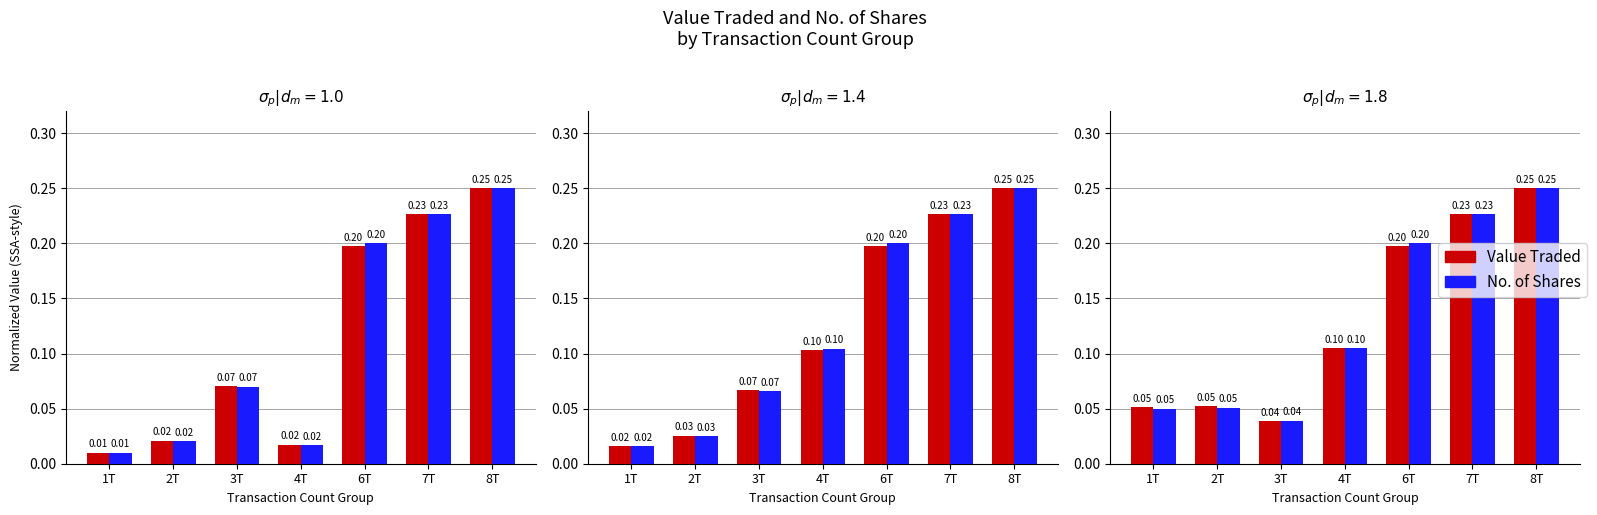

The value of Value Traded at 2T is 0.1. True or false?

True